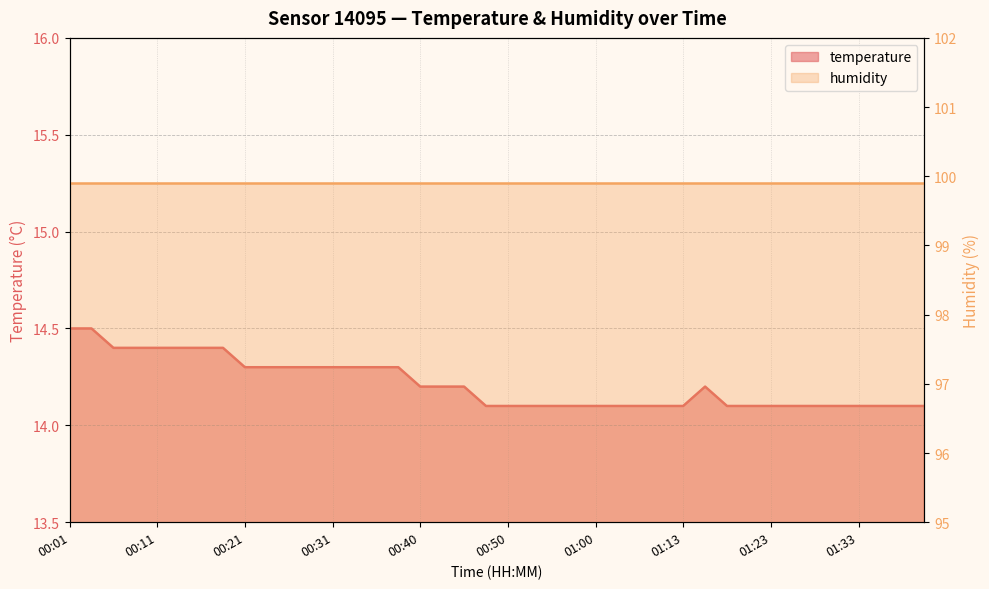

How many points are higher than both their immediate neighbors (excluding endpoints)?

1